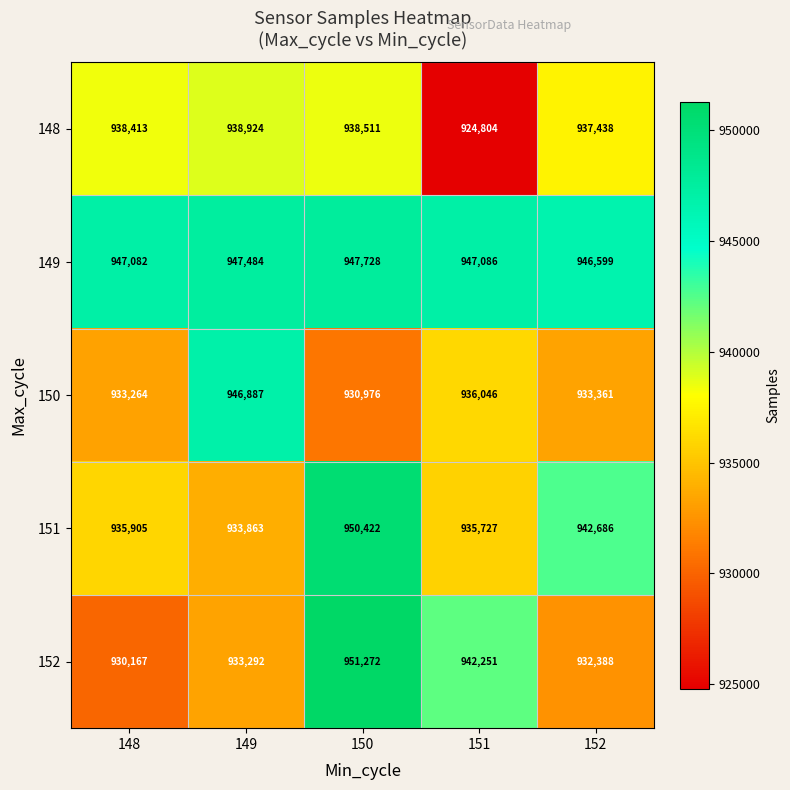

Is it true that 150 equals 497878 at 151?

False